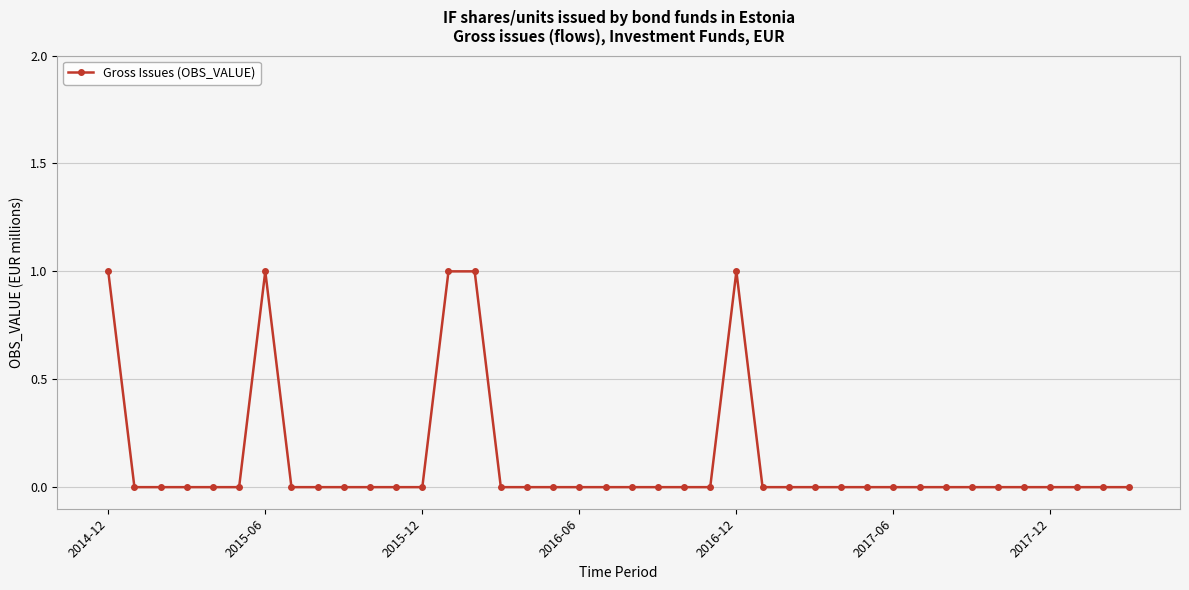

True or false: there are more than 0 points higher than both neighbors.

True